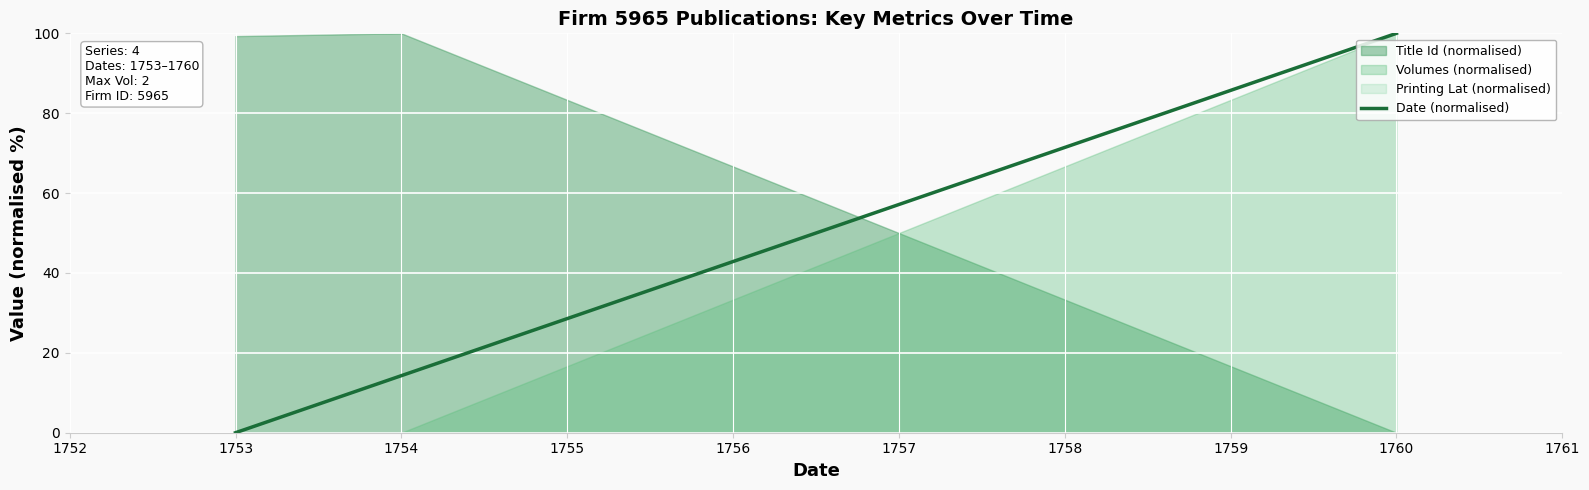

Rank the categories by Date (normalised) value from lowest to highest.

1753, 1754, 1760